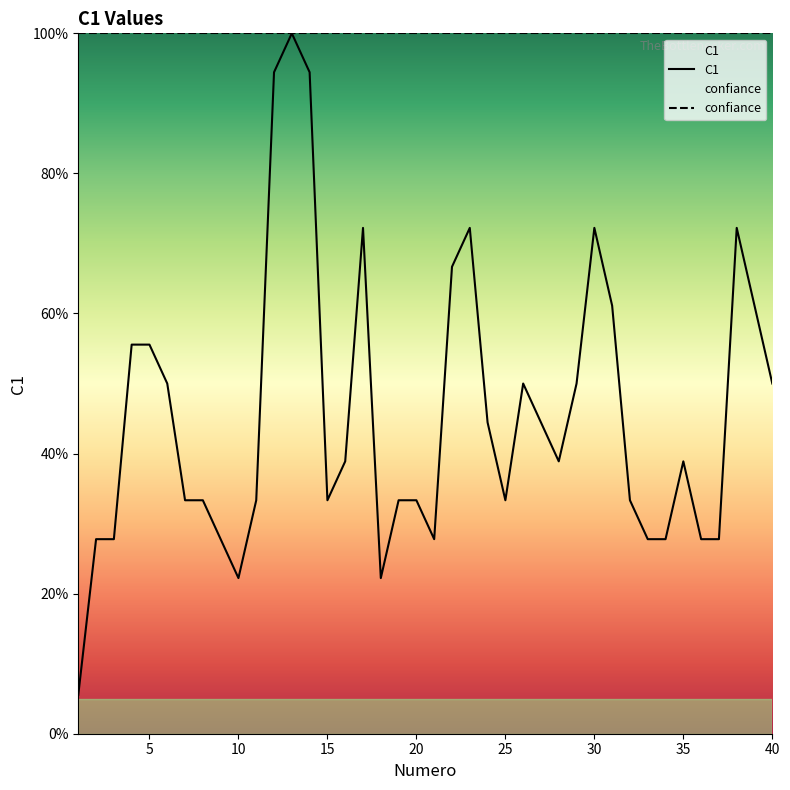

How many lines are shown in the chart?

2